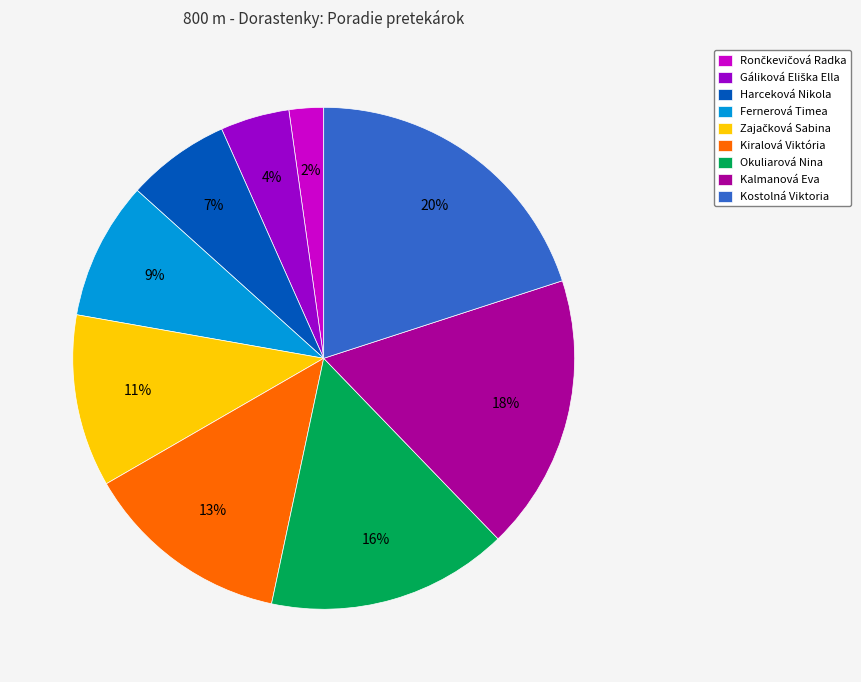

Which has a higher value, Fernerová Timea or Kostolná Viktoria?

Kostolná Viktoria